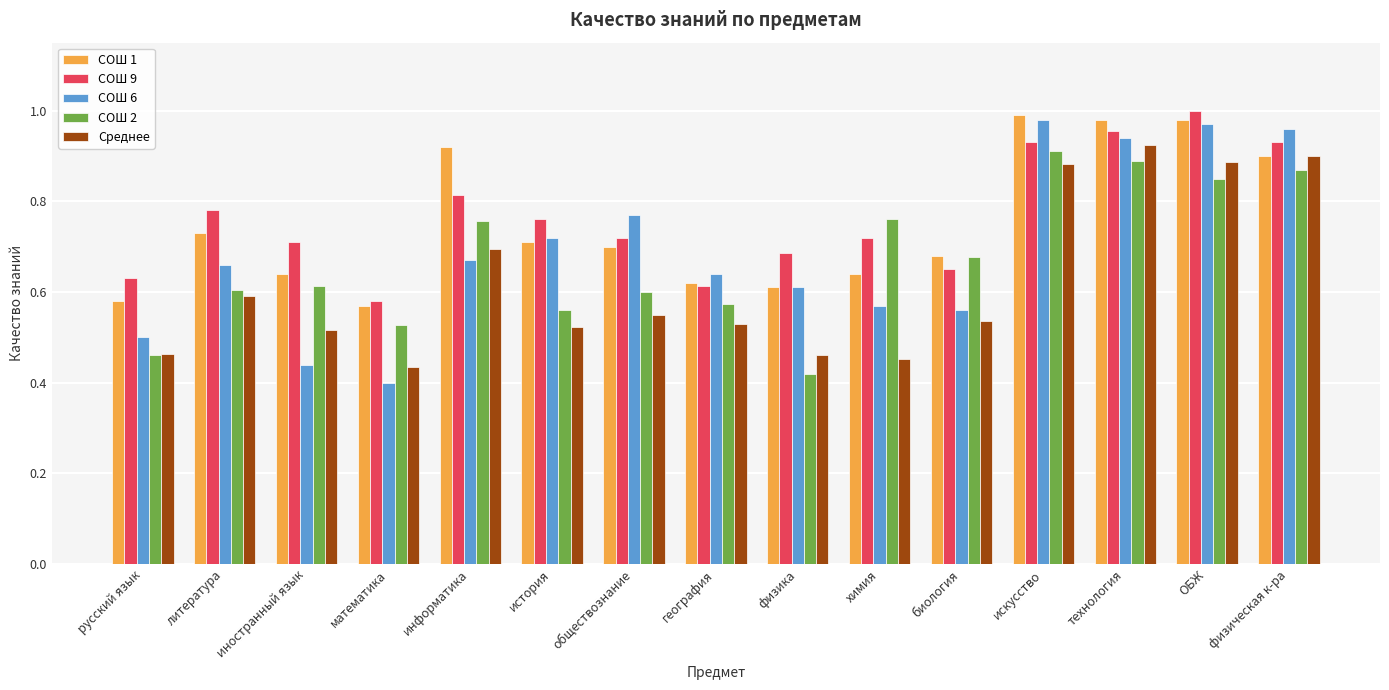

Does the chart contain any negative values?

No